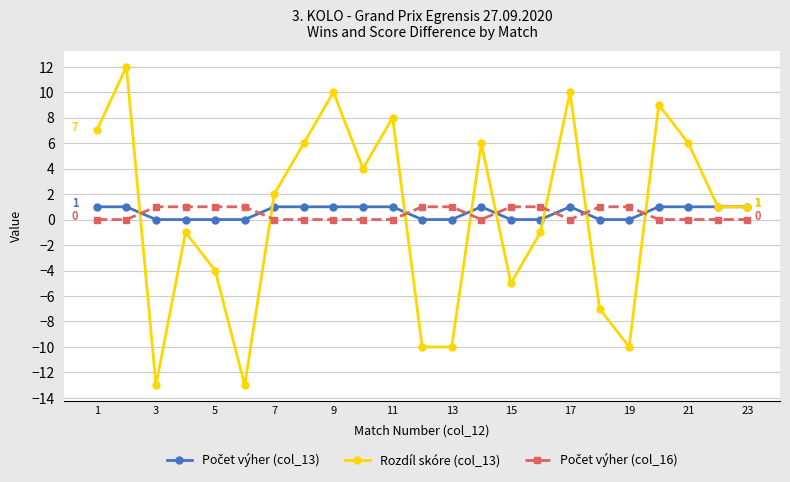

What is the maximum value for Rozdíl skóre (col_13)?

12